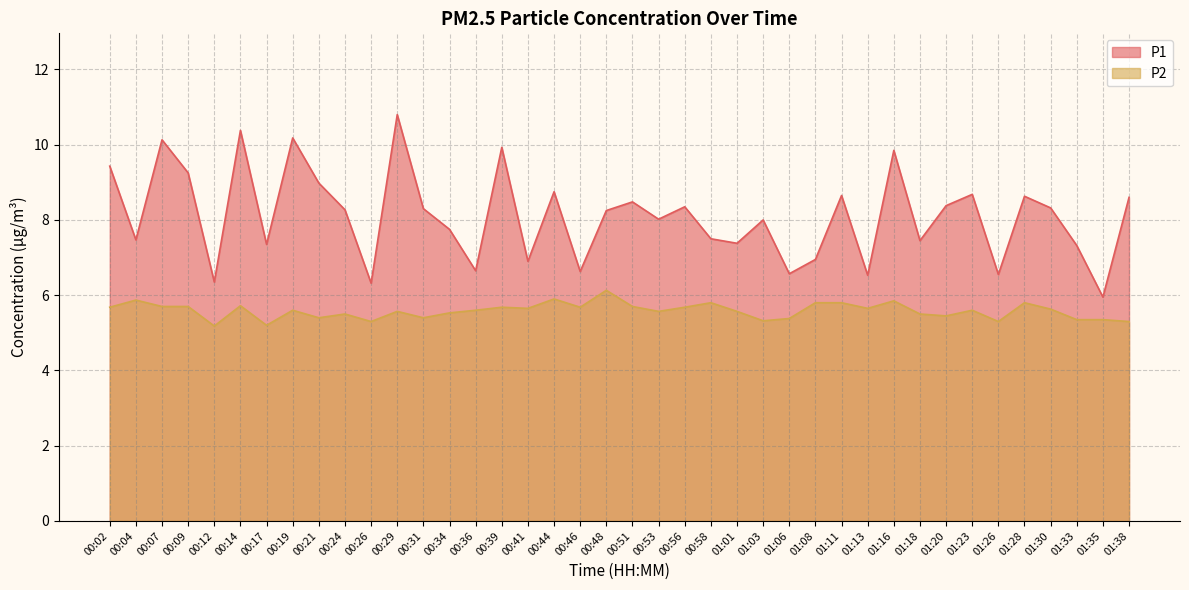

Does the chart have visible grid lines?

Yes